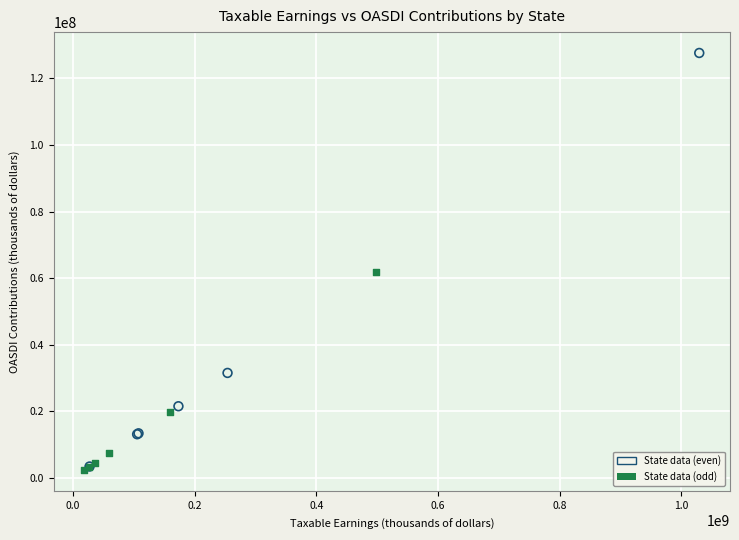

Which series reaches the maximum Y coordinate?

State data (even)